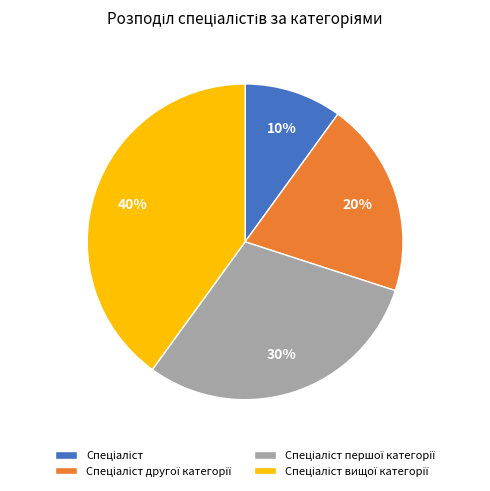

To the nearest percent, what is the average slice percentage?

25%